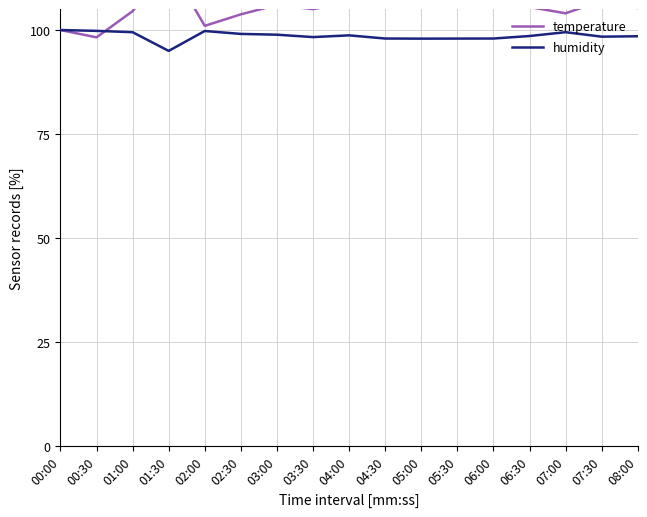

What is the smallest value displayed?

95.0